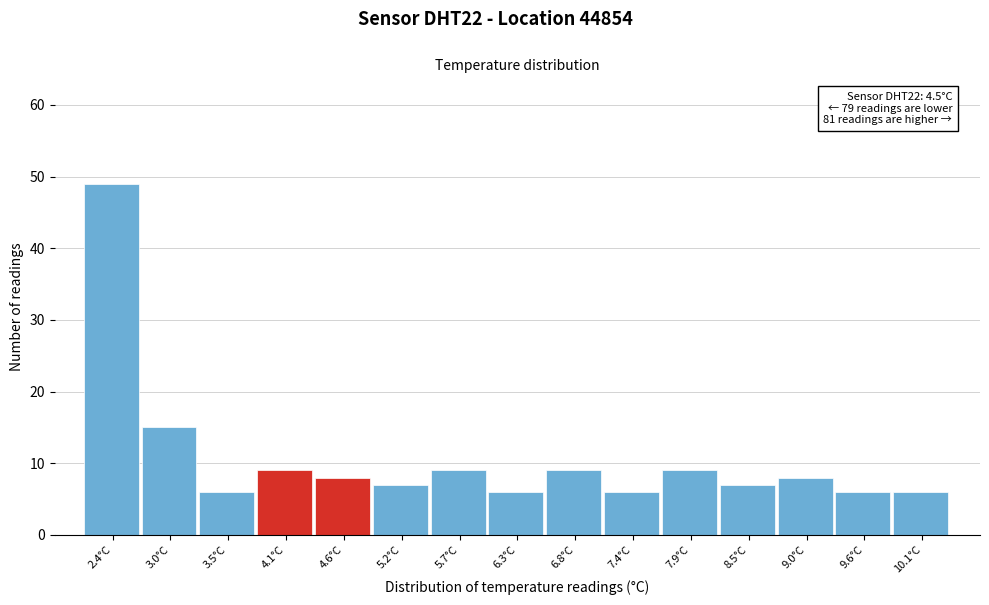

Reading right to left, what are all the values shown in this chart?

6	6	8	7	9	6	9	6	9	7	8	9	6	15	49